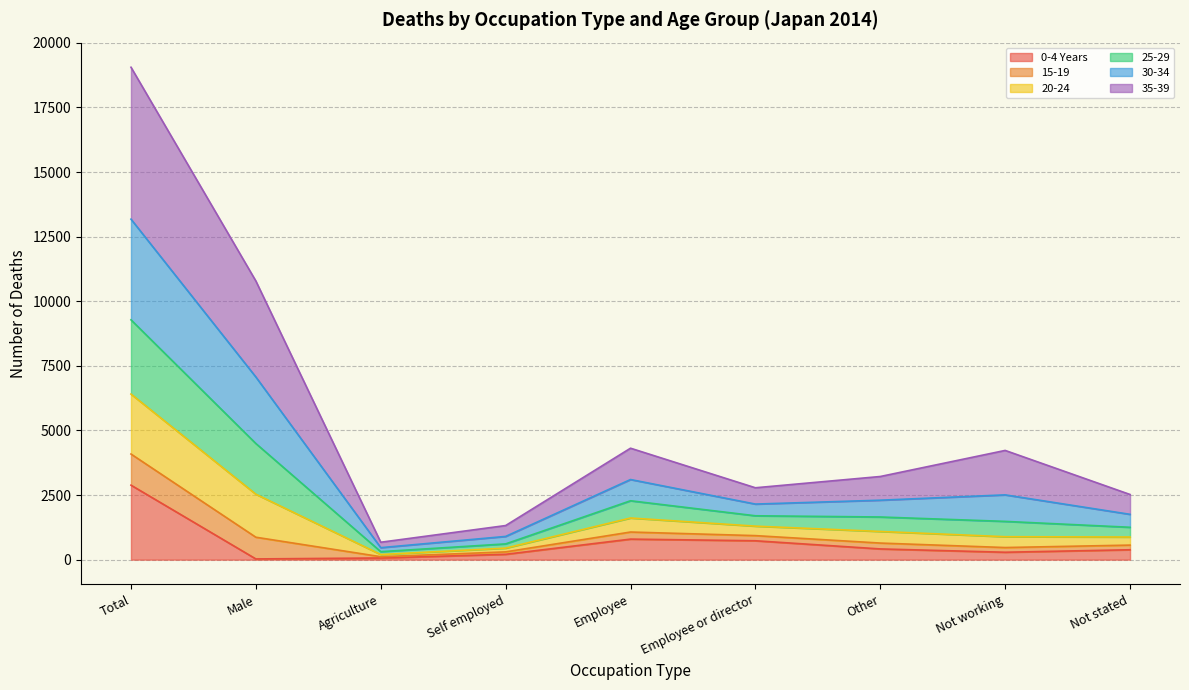

At which label does 0-4 Years reach its peak?

Total